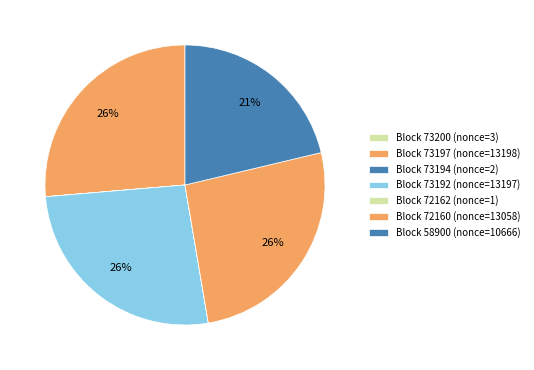

Is there any slice that represents more than half of the pie?

No